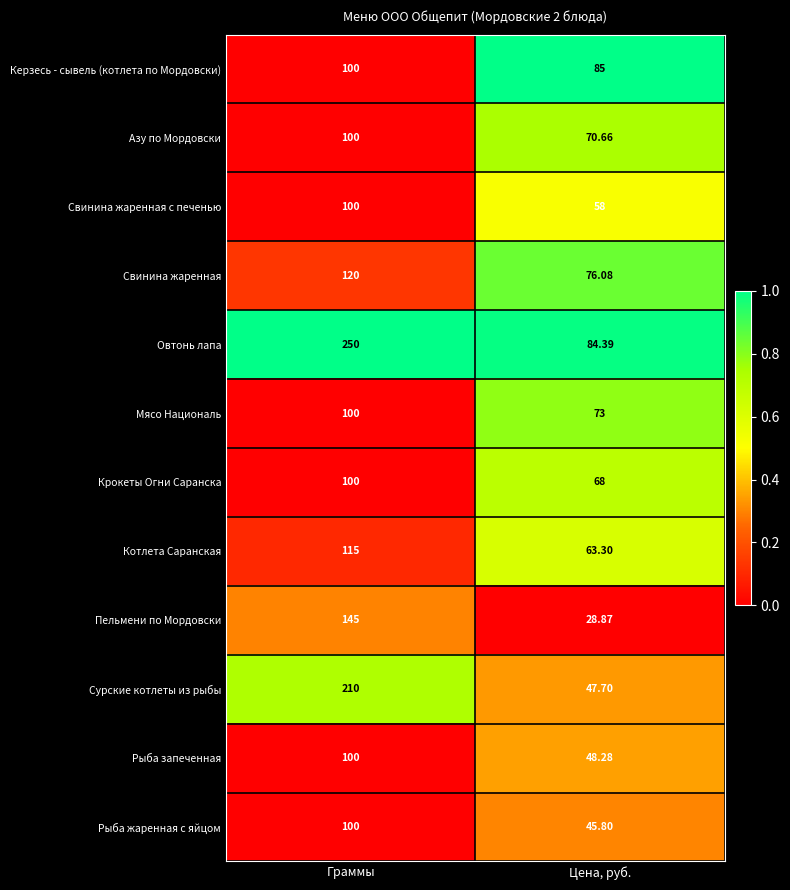

Where is Овтонь лапа nearest to the value 167?

Цена, руб.